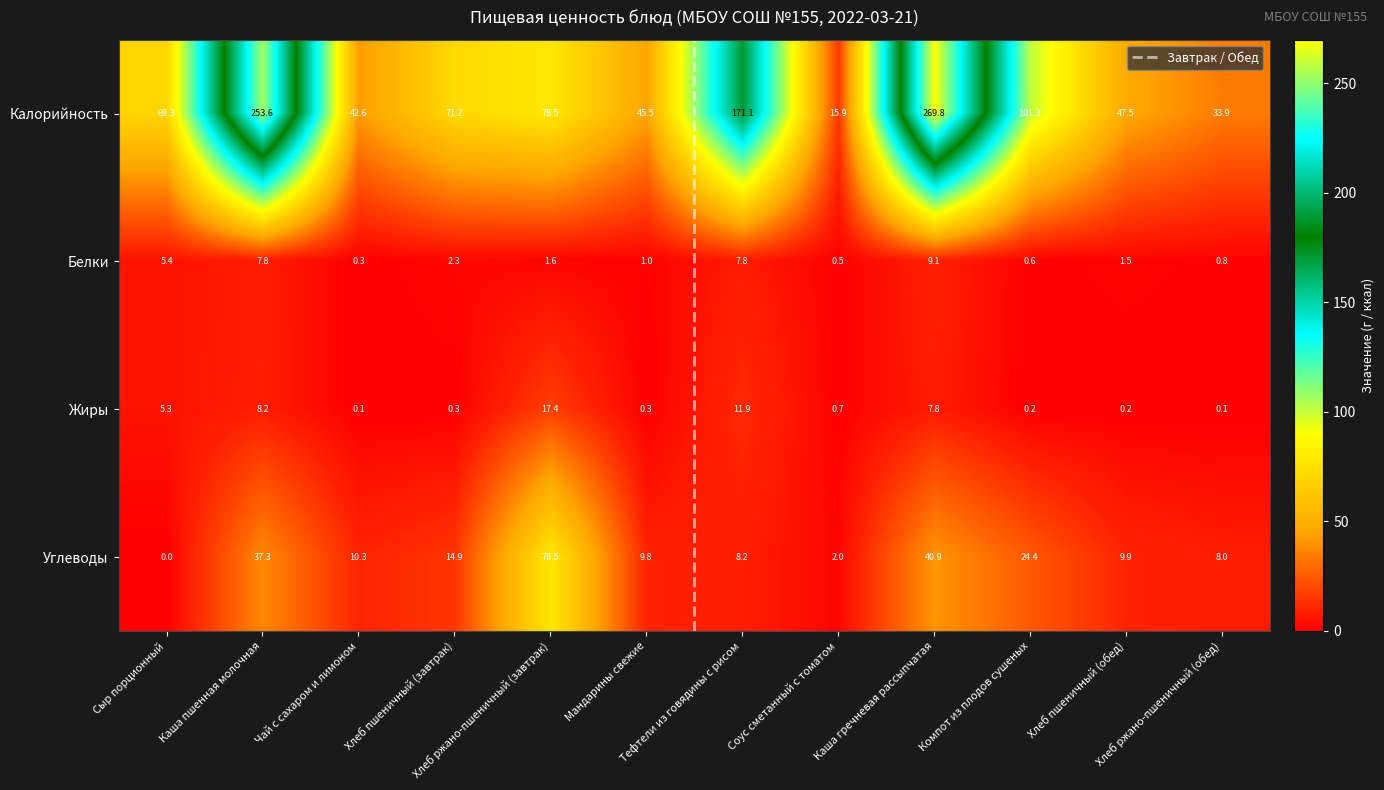

Which series has the widest spread of values?

Калорийность